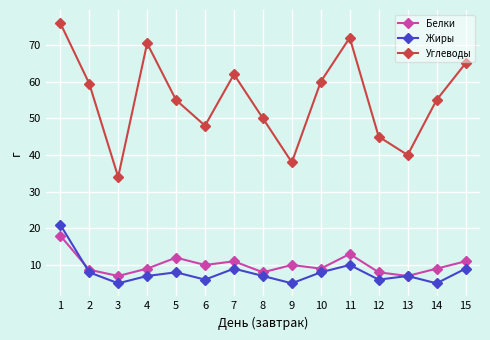

Is the value of Белки at 5 greater than the value of Жиры at 13?

Yes